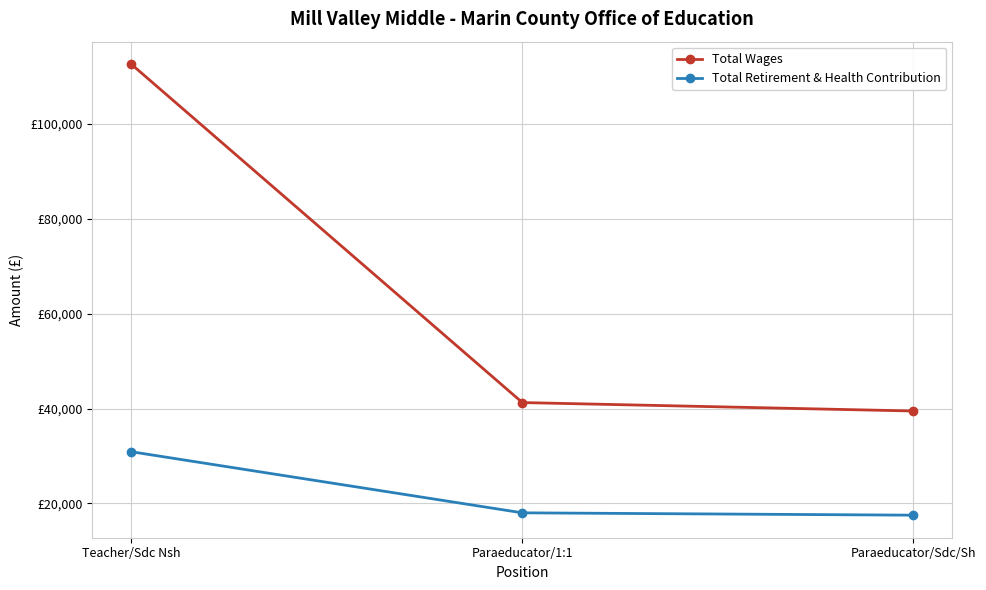

What is the value of the Total Wages point at the 3rd from the left?

39489